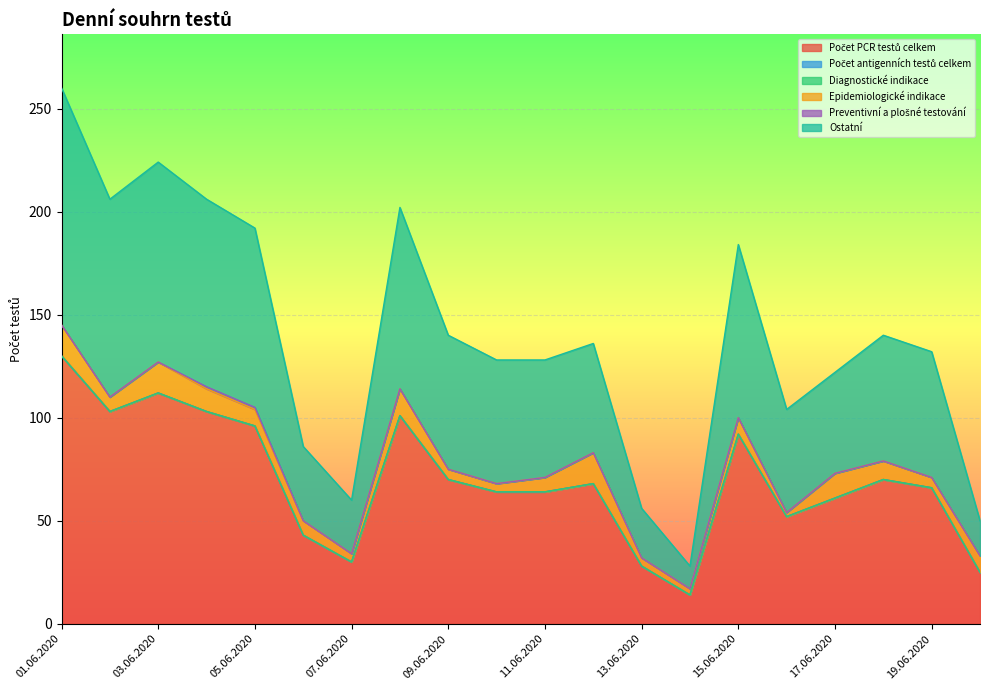

The value of Preventivní a plošné testování at 14.06.2020 is 0. True or false?

True